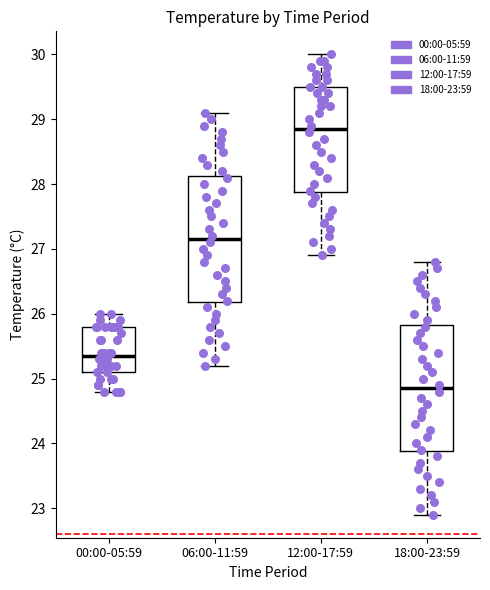

Reading left to right, transcribe this box plot: for each box, give where its median line is, the range the box spans, and where its two whiskers end, as read against the y-axis. The values are not printed on the chart, so give them approximately, as read against the axis.

00:00-05:59: median 25.4, box 25.1 to 25.8, whiskers 24.8 to 26.0
06:00-11:59: median 27.2, box 26.2 to 28.1, whiskers 25.2 to 29.1
12:00-17:59: median 28.9, box 27.9 to 29.5, whiskers 26.9 to 30.0
18:00-23:59: median 24.9, box 23.9 to 25.8, whiskers 22.9 to 26.8